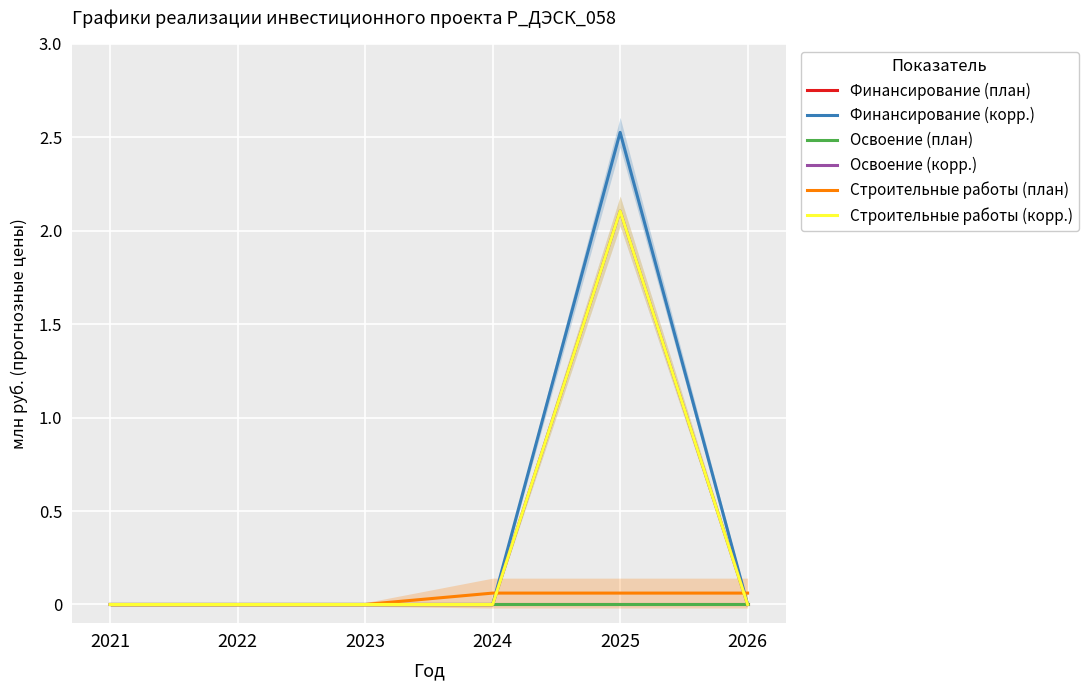

Is it true that Освоение (план) equals 0.0 at 2025?

True